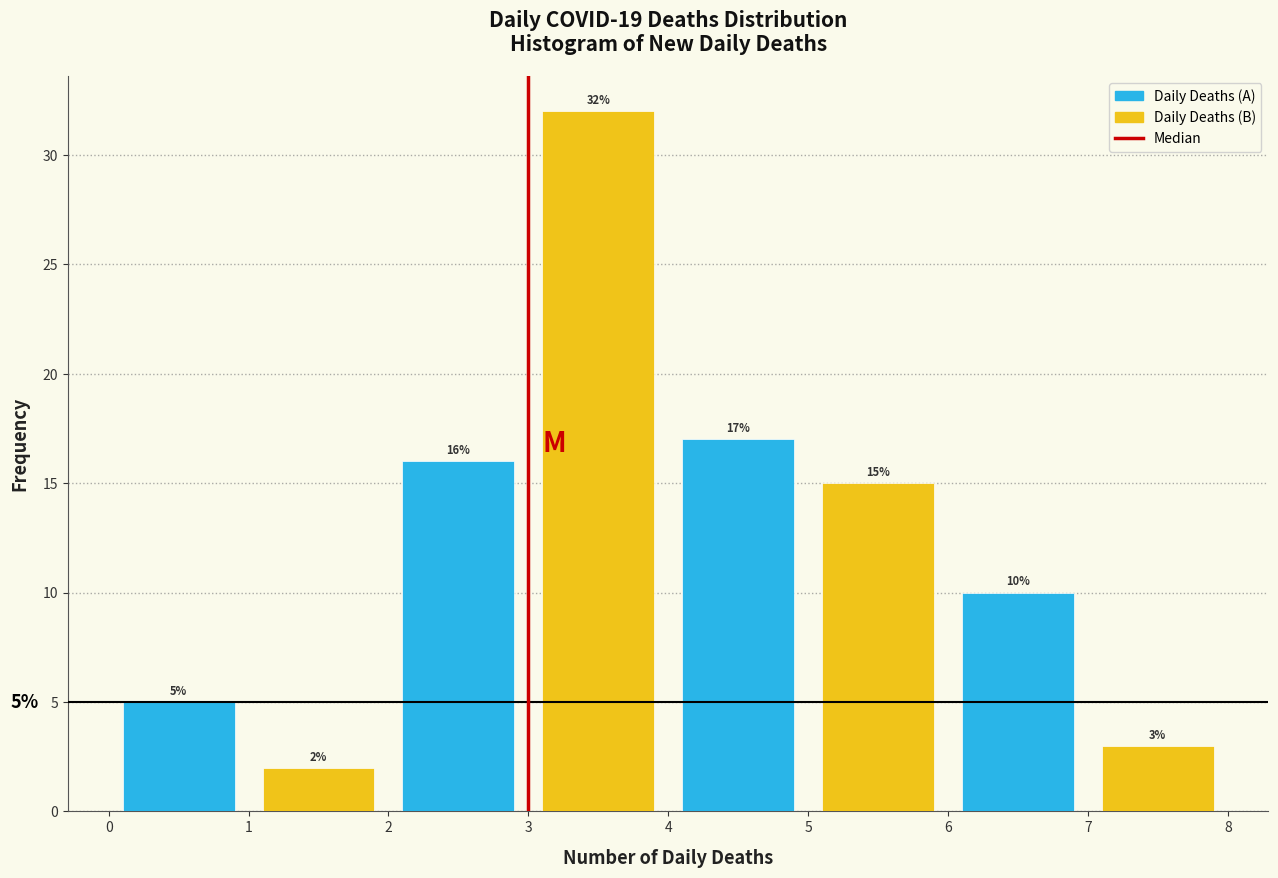

At which category is the sum across all series the highest?

3